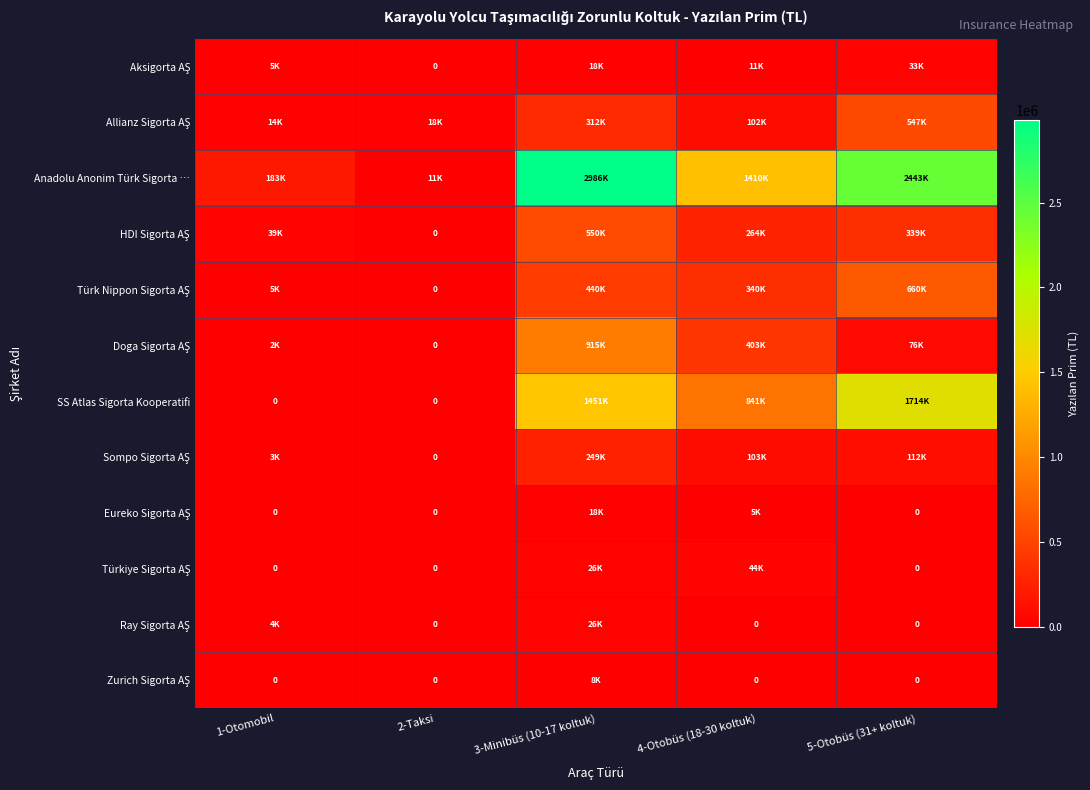

At 4-Otobüs (18-30 koltuk), list the series in order from smallest to largest.

Ray Sigorta AŞ, Zurich Sigorta AŞ, Eureko Sigorta AŞ, Aksigorta AŞ, Türkiye Sigorta AŞ, Allianz Sigorta AŞ, Sompo Sigorta AŞ, HDI Sigorta AŞ, Türk Nippon Sigorta AŞ, Doga Sigorta AŞ, SS Atlas Sigorta Kooperatifi, Anadolu Anonim Türk Sigorta …